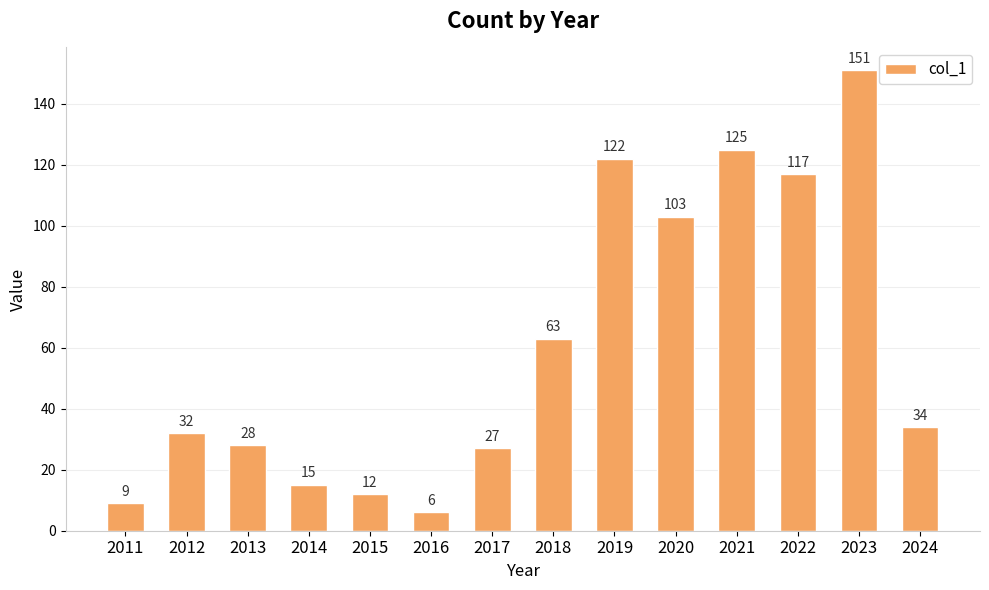

Where is the data nearest to the value 78?

2018